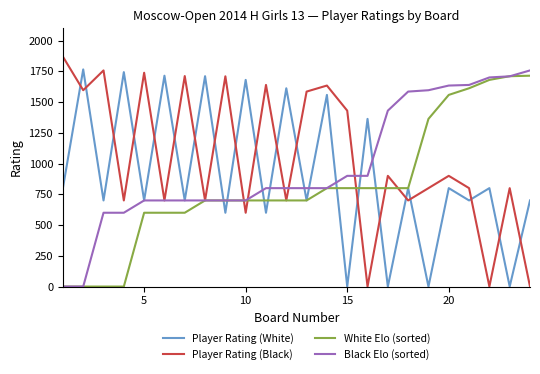

After their last crossing, which series has the higher values: White Elo (sorted) or Player Rating (White)?

White Elo (sorted)